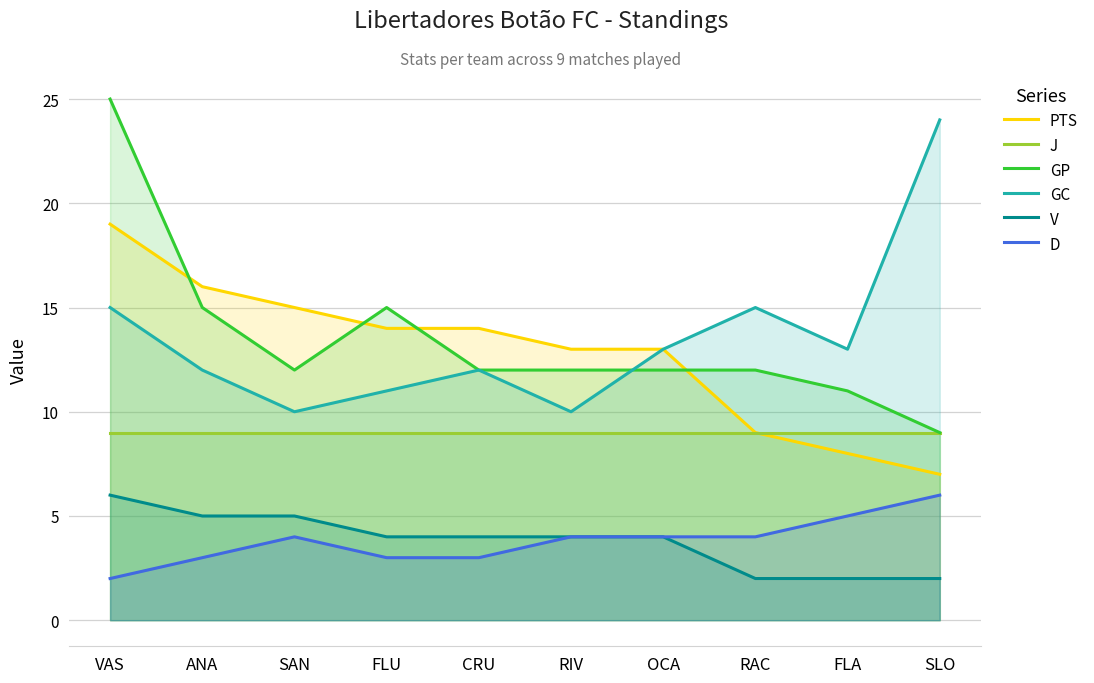

Between CRU and SAN, which is larger?

SAN